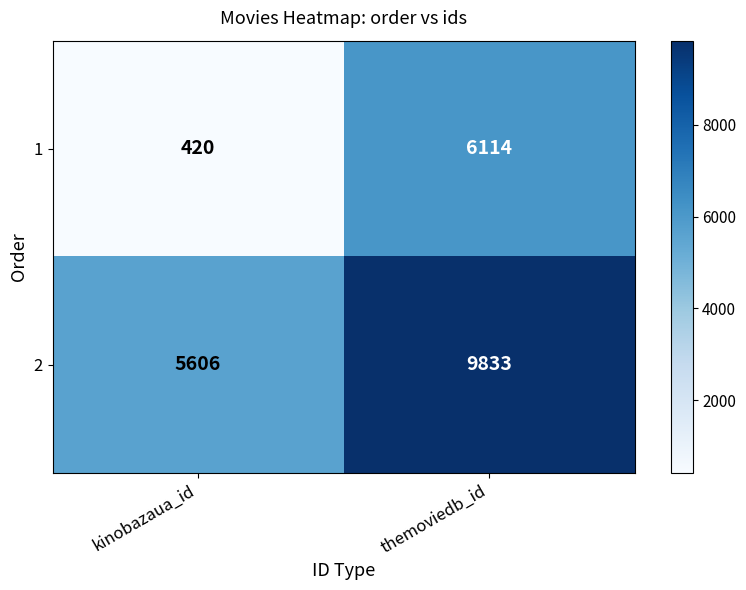

What is the difference between the 2 values at kinobazaua_id and themoviedb_id?

4227